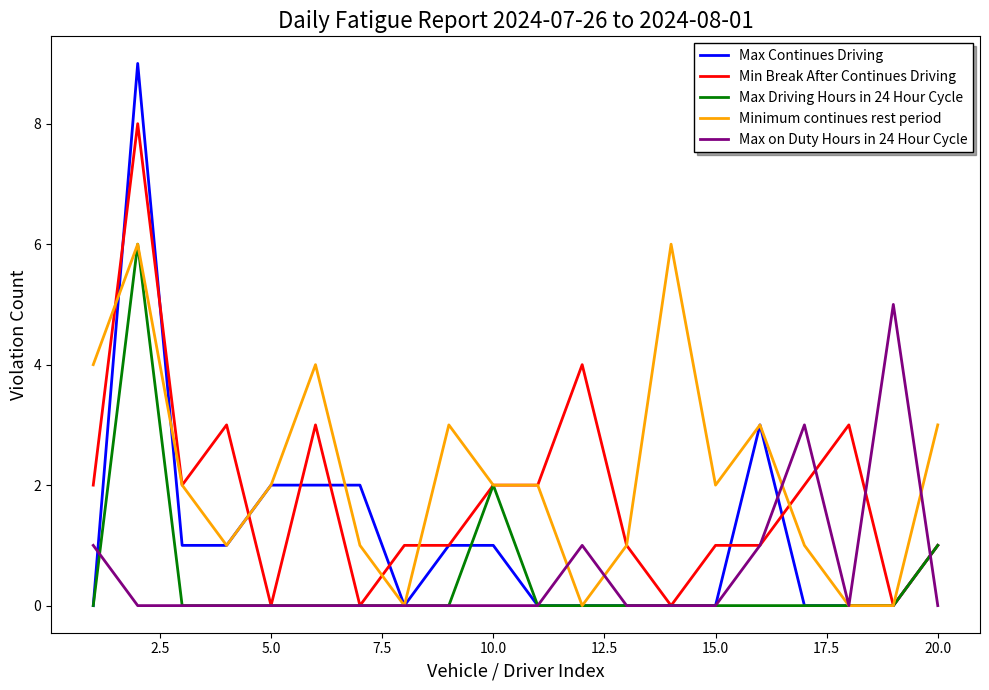

Count the Min Break After Continues Driving values in the range 1 to 3.

14